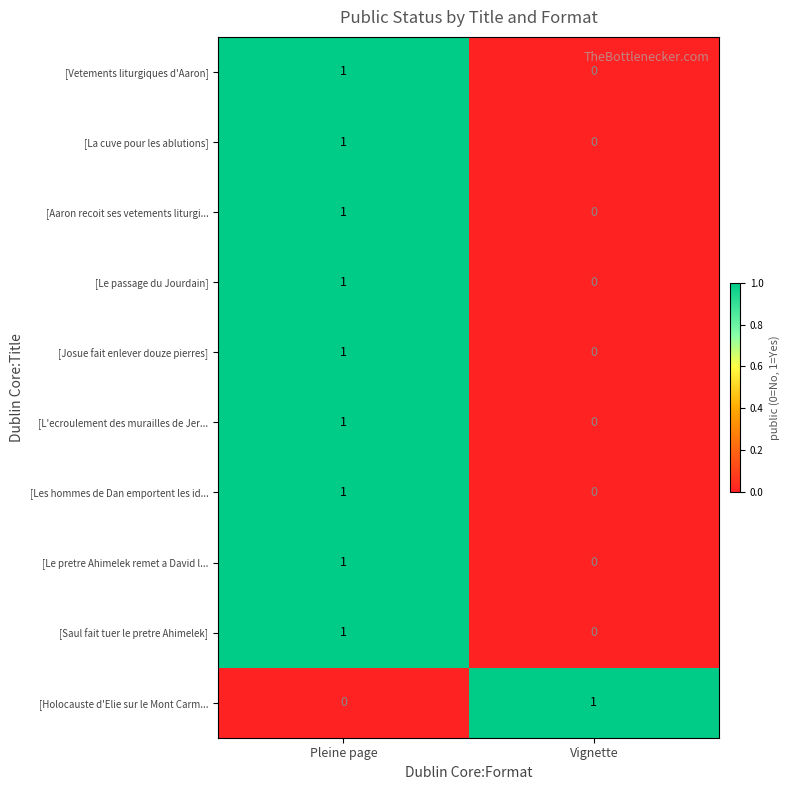

Reading left to right, extract all data points from this chart.

[Vetements liturgiques d'Aaron]: Pleine page=1	Vignette=0
[La cuve pour les ablutions]: Pleine page=1	Vignette=0
[Aaron recoit ses vetements liturgi...: Pleine page=1	Vignette=0
[Le passage du Jourdain]: Pleine page=1	Vignette=0
[Josue fait enlever douze pierres]: Pleine page=1	Vignette=0
[L'ecroulement des murailles de Jer...: Pleine page=1	Vignette=0
[Les hommes de Dan emportent les id...: Pleine page=1	Vignette=0
[Le pretre Ahimelek remet a David l...: Pleine page=1	Vignette=0
[Saul fait tuer le pretre Ahimelek]: Pleine page=1	Vignette=0
[Holocauste d'Elie sur le Mont Carm...: Pleine page=0	Vignette=1